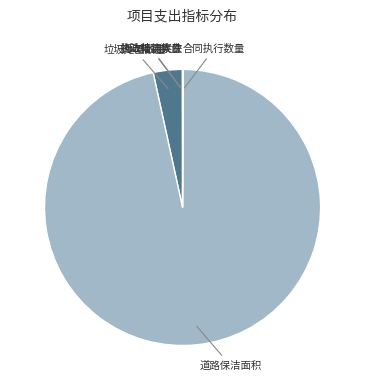

The 垃圾处置数量 slice represents 3% of the pie. True or false?

True